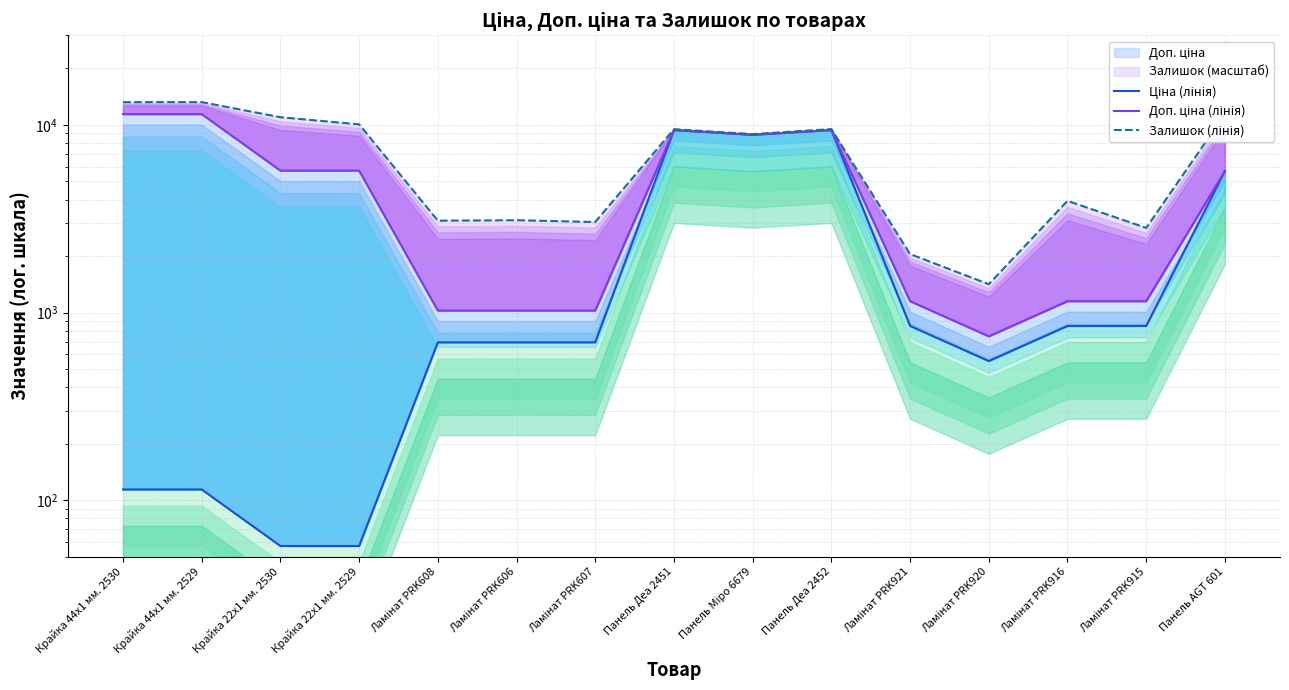

List the series in order of their peak value, lowest first.

Ціна (лінія), Доп. ціна (лінія), Залишок (лінія)